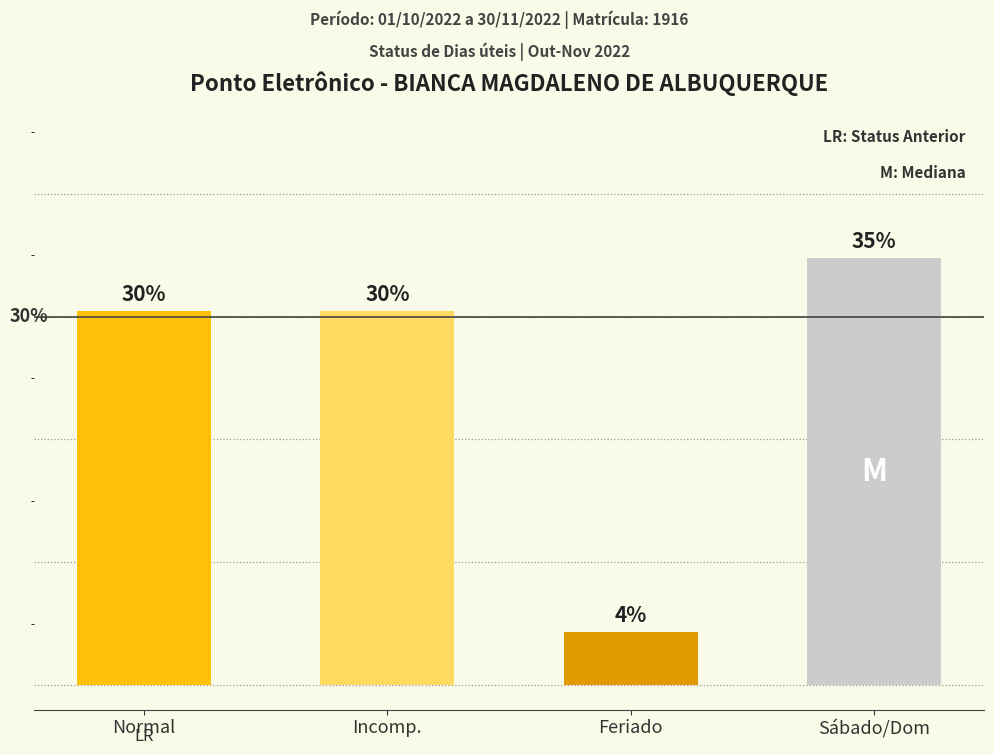

True or false: the data shows 4.3 at Feriado.

True